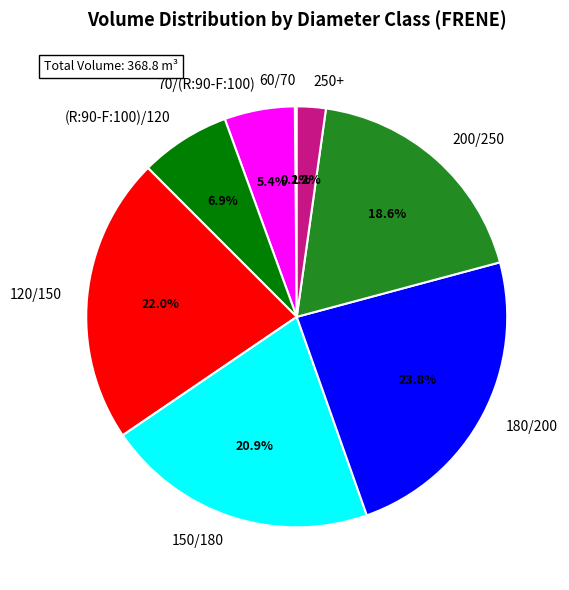

True or false: 60/70 accounts for 0% of the total.

True